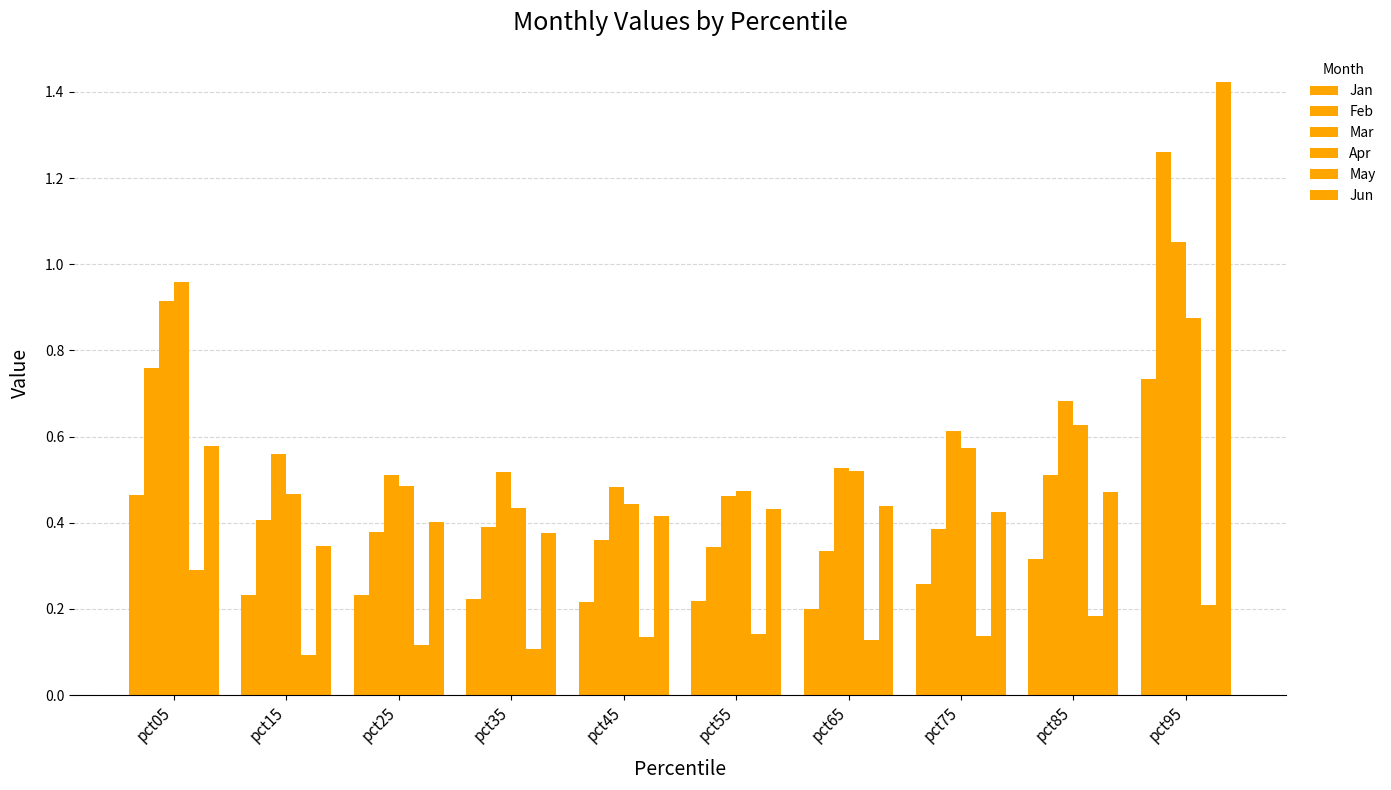

The Feb series shows 0.1 at pct75. True or false?

False